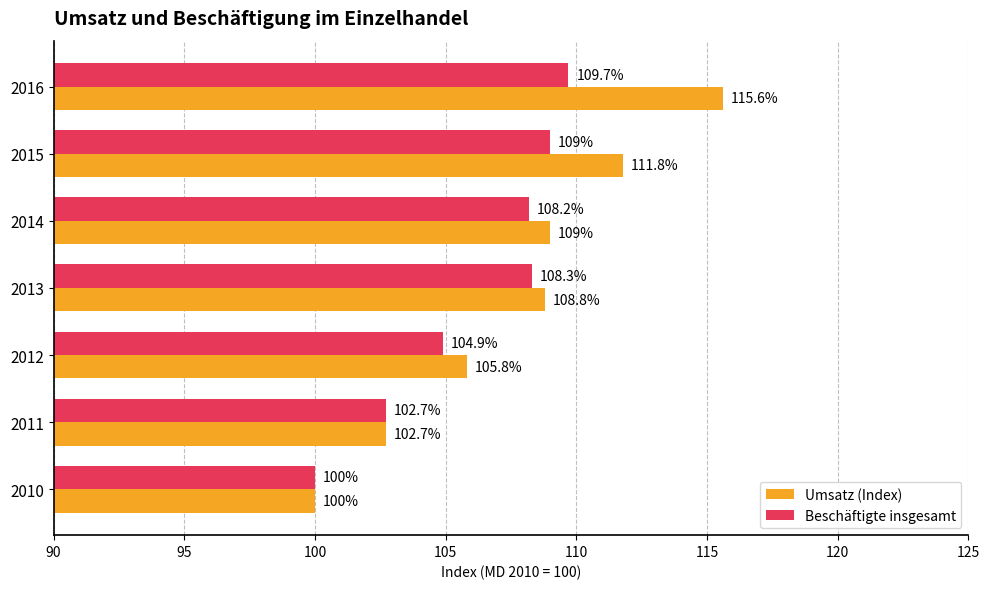

At which category is the sum across all series the highest?

2016